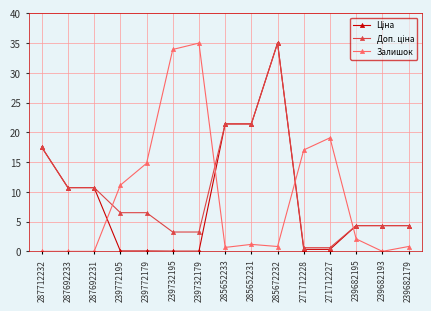

What is the spread (max minus min) of values at 239772195?

11.1